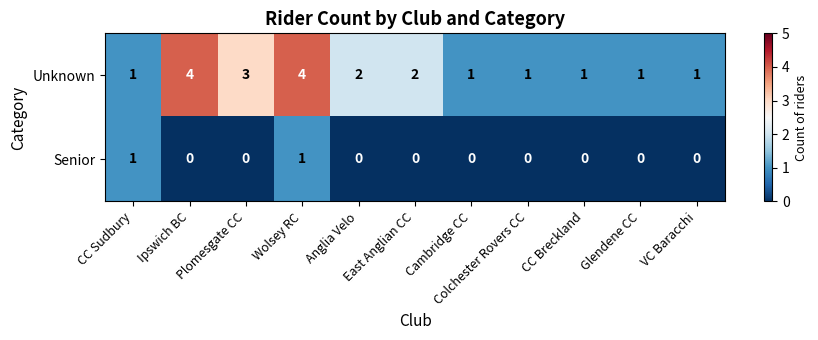

Count the Senior values in the range 0 to 1.

11